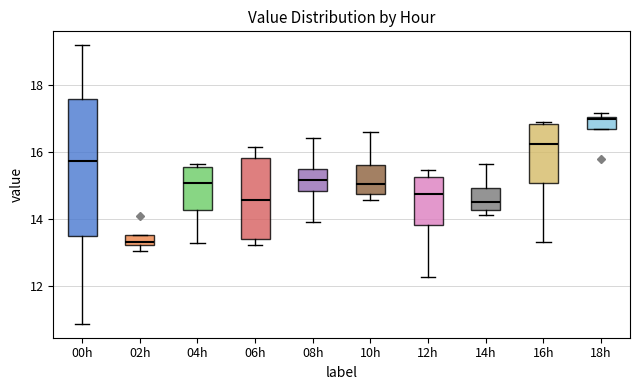

Where is the upper edge of the box for 04h on the y-axis? The values are not printed on the chart, so give them approximately, as read against the axis.

15.6